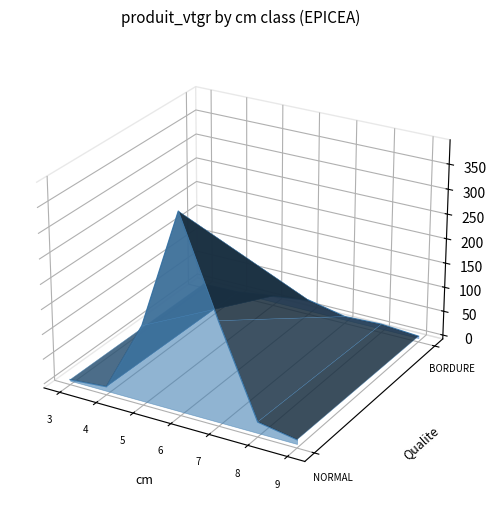

At 8, list the series in order from smallest to largest.

NORMAL, BORDURE